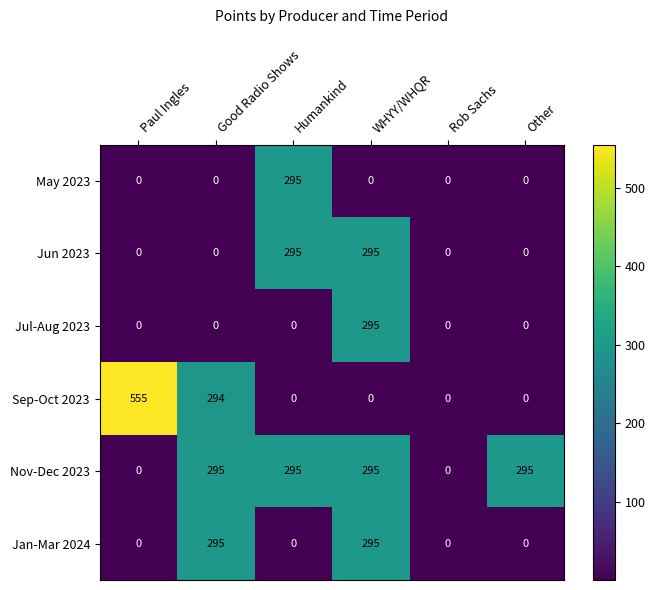

At which category is the sum across all series the highest?

WHYY/WHQR